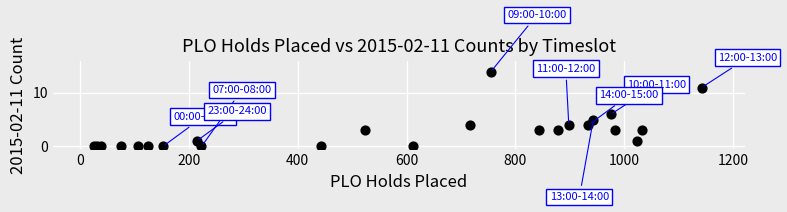

What Y value in the scatter plot is closest to 7?

6